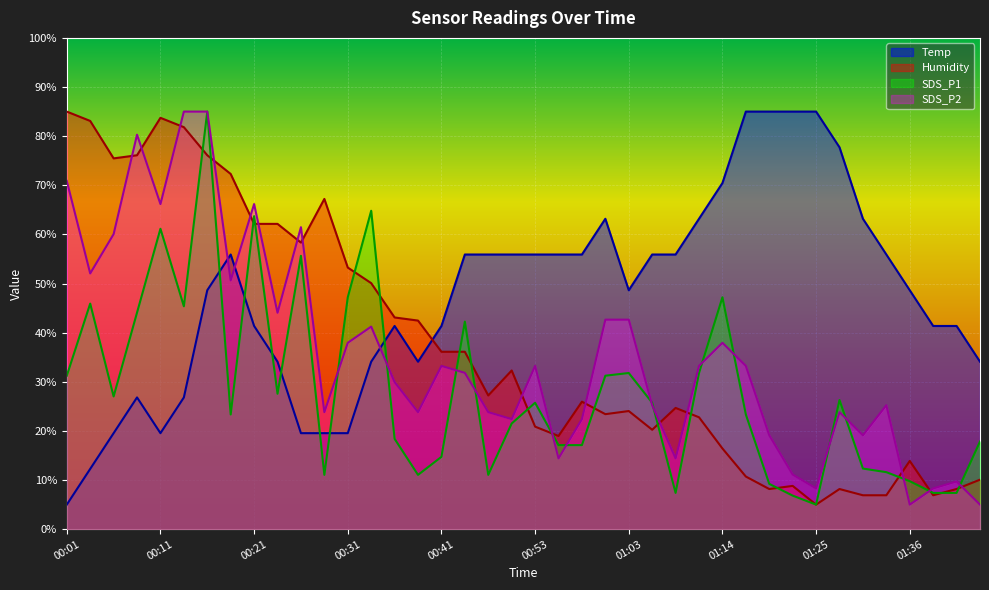

Where is the first local minimum for Temp?

00:11